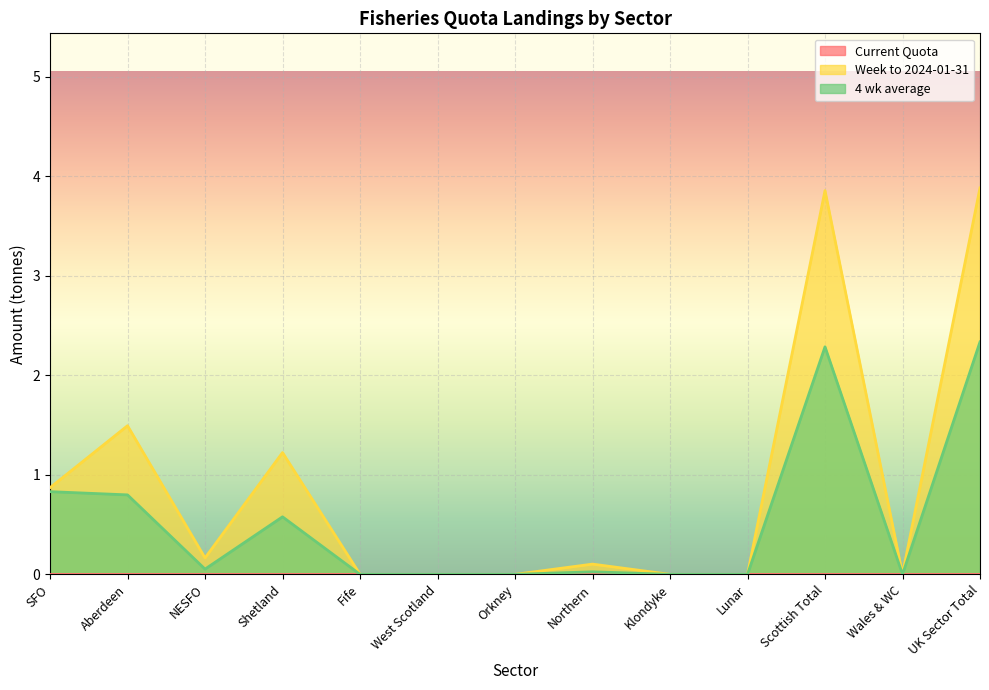

True or false: Week to 2024-01-31 has more than 1 points higher than both neighbors.

True